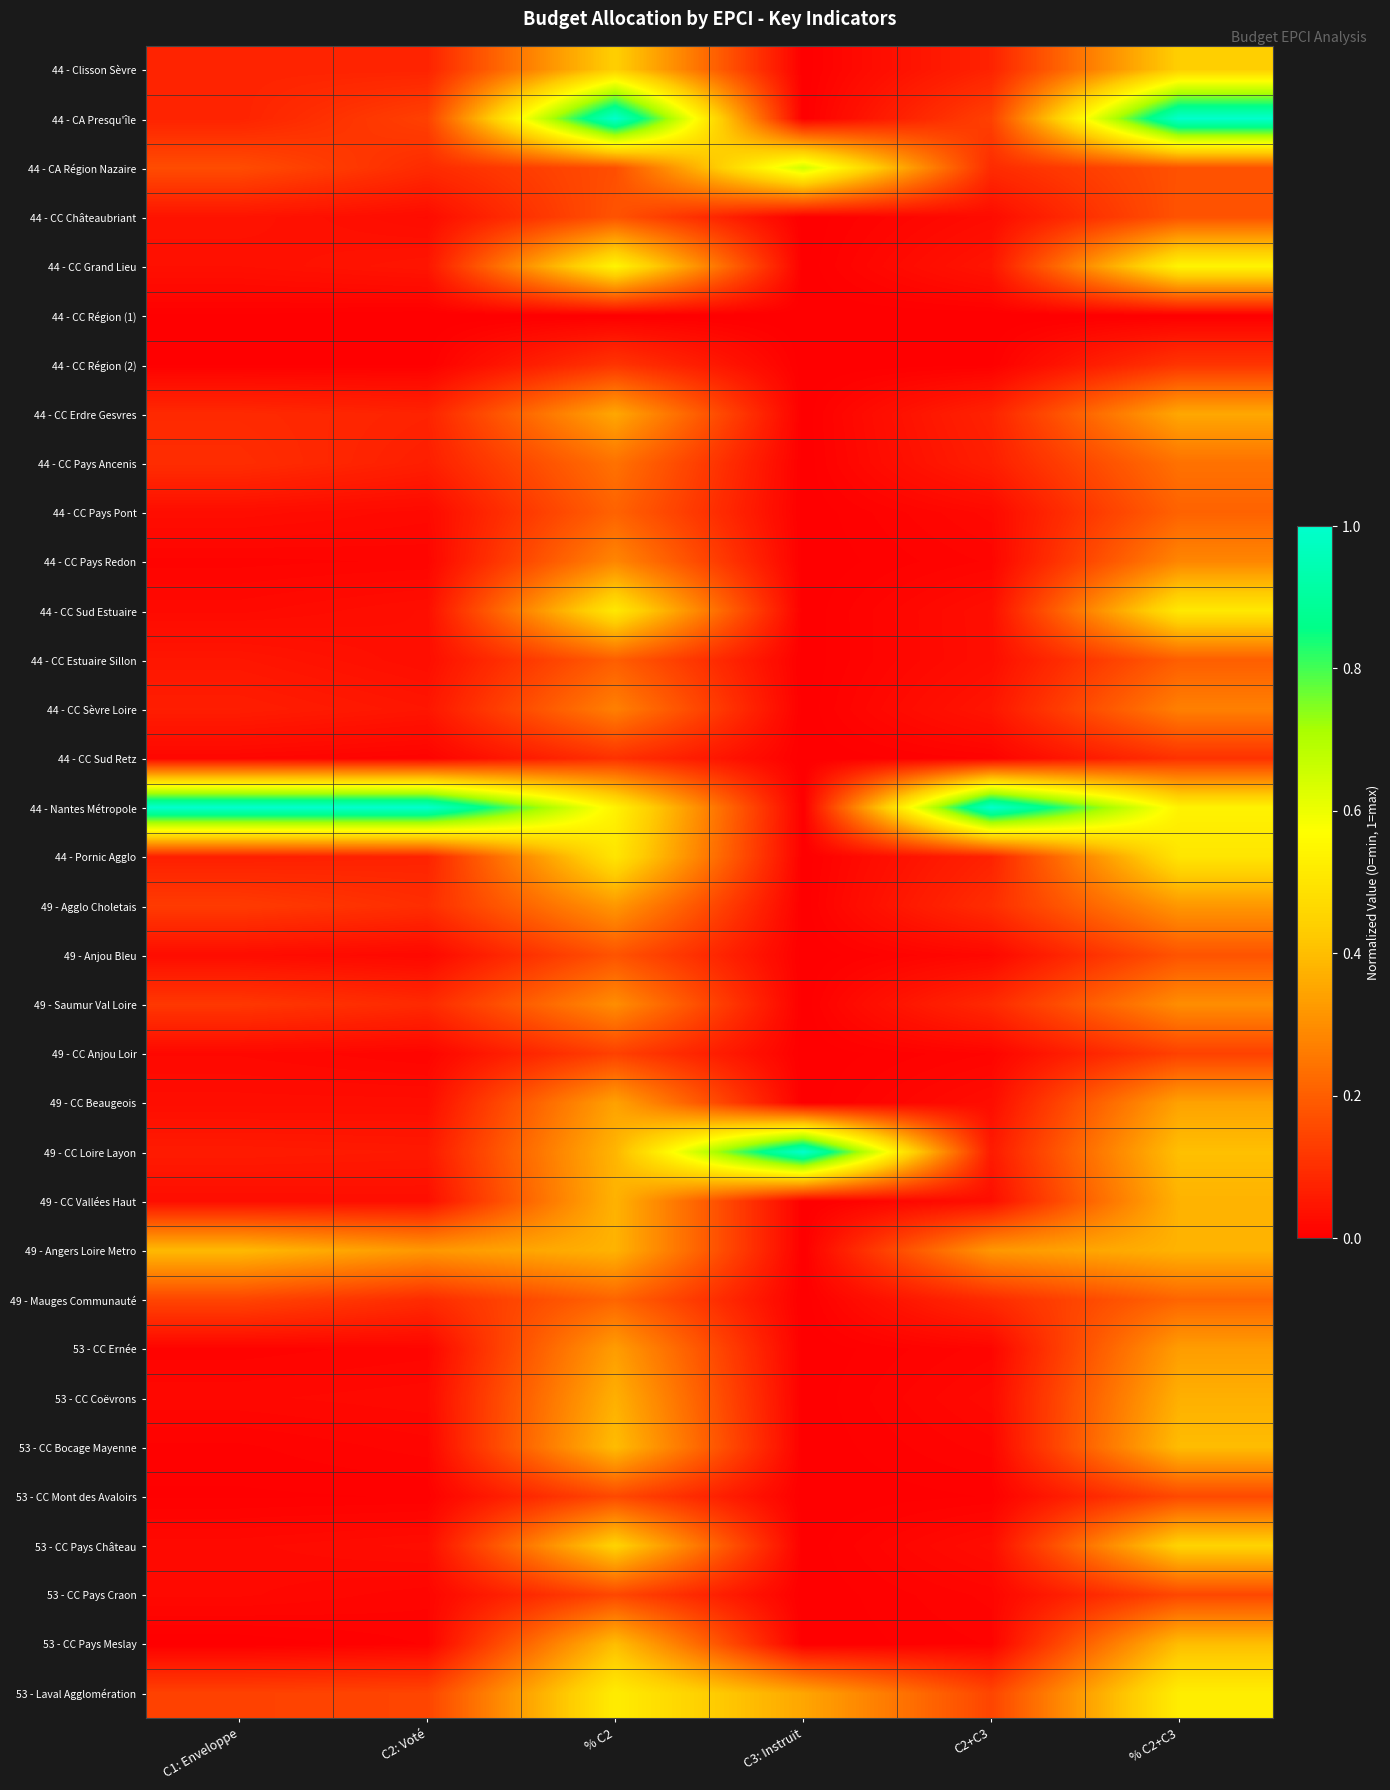

Reading left to right, extract all data points from this chart.

44 - Clisson Sèvre: C1: Enveloppe=0.1	C2: Voté=0.1	% C2=0.4	C3: Instruit=0.0	C2+C3=0.1	% C2+C3=0.4
44 - CA Presqu'île: C1: Enveloppe=0.1	C2: Voté=0.1	% C2=1.0	C3: Instruit=0.0	C2+C3=0.1	% C2+C3=1.0
44 - CA Région Nazaire: C1: Enveloppe=0.2	C2: Voté=0.1	% C2=0.2	C3: Instruit=0.7	C2+C3=0.1	% C2+C3=0.2
44 - CC Châteaubriant: C1: Enveloppe=0.0	C2: Voté=0.0	% C2=0.2	C3: Instruit=0.0	C2+C3=0.0	% C2+C3=0.2
44 - CC Grand Lieu: C1: Enveloppe=0.0	C2: Voté=0.0	% C2=0.5	C3: Instruit=0.0	C2+C3=0.0	% C2+C3=0.5
44 - CC Région (1): C1: Enveloppe=0.0	C2: Voté=0.0	% C2=0.0	C3: Instruit=0.0	C2+C3=0.0	% C2+C3=0.0
44 - CC Région (2): C1: Enveloppe=0.0	C2: Voté=0.0	% C2=0.1	C3: Instruit=0.0	C2+C3=0.0	% C2+C3=0.1
44 - CC Erdre Gesvres: C1: Enveloppe=0.1	C2: Voté=0.1	% C2=0.4	C3: Instruit=0.0	C2+C3=0.1	% C2+C3=0.4
44 - CC Pays Ancenis: C1: Enveloppe=0.1	C2: Voté=0.1	% C2=0.2	C3: Instruit=0.0	C2+C3=0.1	% C2+C3=0.2
44 - CC Pays Pont: C1: Enveloppe=0.0	C2: Voté=0.0	% C2=0.2	C3: Instruit=0.0	C2+C3=0.0	% C2+C3=0.2
44 - CC Pays Redon: C1: Enveloppe=0.0	C2: Voté=0.0	% C2=0.3	C3: Instruit=0.0	C2+C3=0.0	% C2+C3=0.3
44 - CC Sud Estuaire: C1: Enveloppe=0.0	C2: Voté=0.0	% C2=0.5	C3: Instruit=0.0	C2+C3=0.0	% C2+C3=0.5
44 - CC Estuaire Sillon: C1: Enveloppe=0.0	C2: Voté=0.0	% C2=0.2	C3: Instruit=0.0	C2+C3=0.0	% C2+C3=0.2
44 - CC Sèvre Loire: C1: Enveloppe=0.1	C2: Voté=0.0	% C2=0.3	C3: Instruit=0.0	C2+C3=0.0	% C2+C3=0.3
44 - CC Sud Retz: C1: Enveloppe=0.0	C2: Voté=0.0	% C2=0.1	C3: Instruit=0.0	C2+C3=0.0	% C2+C3=0.1
44 - Nantes Métropole: C1: Enveloppe=1.0	C2: Voté=1.0	% C2=0.5	C3: Instruit=0.0	C2+C3=1.0	% C2+C3=0.5
44 - Pornic Agglo: C1: Enveloppe=0.1	C2: Voté=0.1	% C2=0.5	C3: Instruit=0.0	C2+C3=0.1	% C2+C3=0.5
49 - Agglo Choletais: C1: Enveloppe=0.1	C2: Voté=0.1	% C2=0.3	C3: Instruit=0.0	C2+C3=0.1	% C2+C3=0.3
49 - Anjou Bleu: C1: Enveloppe=0.0	C2: Voté=0.0	% C2=0.2	C3: Instruit=0.0	C2+C3=0.0	% C2+C3=0.2
49 - Saumur Val Loire: C1: Enveloppe=0.1	C2: Voté=0.1	% C2=0.3	C3: Instruit=0.0	C2+C3=0.1	% C2+C3=0.3
49 - CC Anjou Loir: C1: Enveloppe=0.0	C2: Voté=0.0	% C2=0.1	C3: Instruit=0.0	C2+C3=0.0	% C2+C3=0.1
49 - CC Beaugeois: C1: Enveloppe=0.0	C2: Voté=0.0	% C2=0.3	C3: Instruit=0.0	C2+C3=0.0	% C2+C3=0.3
49 - CC Loire Layon: C1: Enveloppe=0.1	C2: Voté=0.1	% C2=0.4	C3: Instruit=1.0	C2+C3=0.1	% C2+C3=0.4
49 - CC Vallées Haut: C1: Enveloppe=0.0	C2: Voté=0.0	% C2=0.4	C3: Instruit=0.0	C2+C3=0.0	% C2+C3=0.4
49 - Angers Loire Metro: C1: Enveloppe=0.4	C2: Voté=0.3	% C2=0.4	C3: Instruit=0.0	C2+C3=0.3	% C2+C3=0.4
49 - Mauges Communauté: C1: Enveloppe=0.1	C2: Voté=0.1	% C2=0.2	C3: Instruit=0.0	C2+C3=0.1	% C2+C3=0.2
53 - CC Ernée: C1: Enveloppe=0.0	C2: Voté=0.0	% C2=0.3	C3: Instruit=0.0	C2+C3=0.0	% C2+C3=0.3
53 - CC Coëvrons: C1: Enveloppe=0.0	C2: Voté=0.0	% C2=0.4	C3: Instruit=0.0	C2+C3=0.0	% C2+C3=0.4
53 - CC Bocage Mayenne: C1: Enveloppe=0.0	C2: Voté=0.0	% C2=0.4	C3: Instruit=0.0	C2+C3=0.0	% C2+C3=0.4
53 - CC Mont des Avaloirs: C1: Enveloppe=0.0	C2: Voté=0.0	% C2=0.2	C3: Instruit=0.0	C2+C3=0.0	% C2+C3=0.2
53 - CC Pays Château: C1: Enveloppe=0.0	C2: Voté=0.0	% C2=0.5	C3: Instruit=0.0	C2+C3=0.0	% C2+C3=0.5
53 - CC Pays Craon: C1: Enveloppe=0.0	C2: Voté=0.0	% C2=0.2	C3: Instruit=0.0	C2+C3=0.0	% C2+C3=0.2
53 - CC Pays Meslay: C1: Enveloppe=0.0	C2: Voté=0.0	% C2=0.4	C3: Instruit=0.0	C2+C3=0.0	% C2+C3=0.4
53 - Laval Agglomération: C1: Enveloppe=0.1	C2: Voté=0.1	% C2=0.5	C3: Instruit=0.3	C2+C3=0.1	% C2+C3=0.5